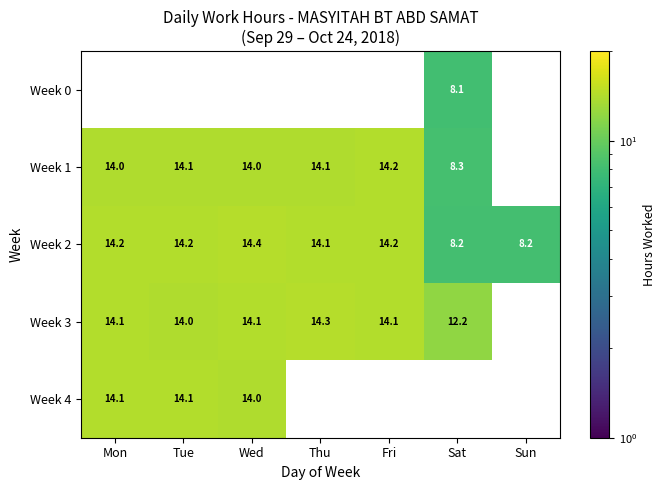

At which label does Week 2 first exceed 14?

Mon